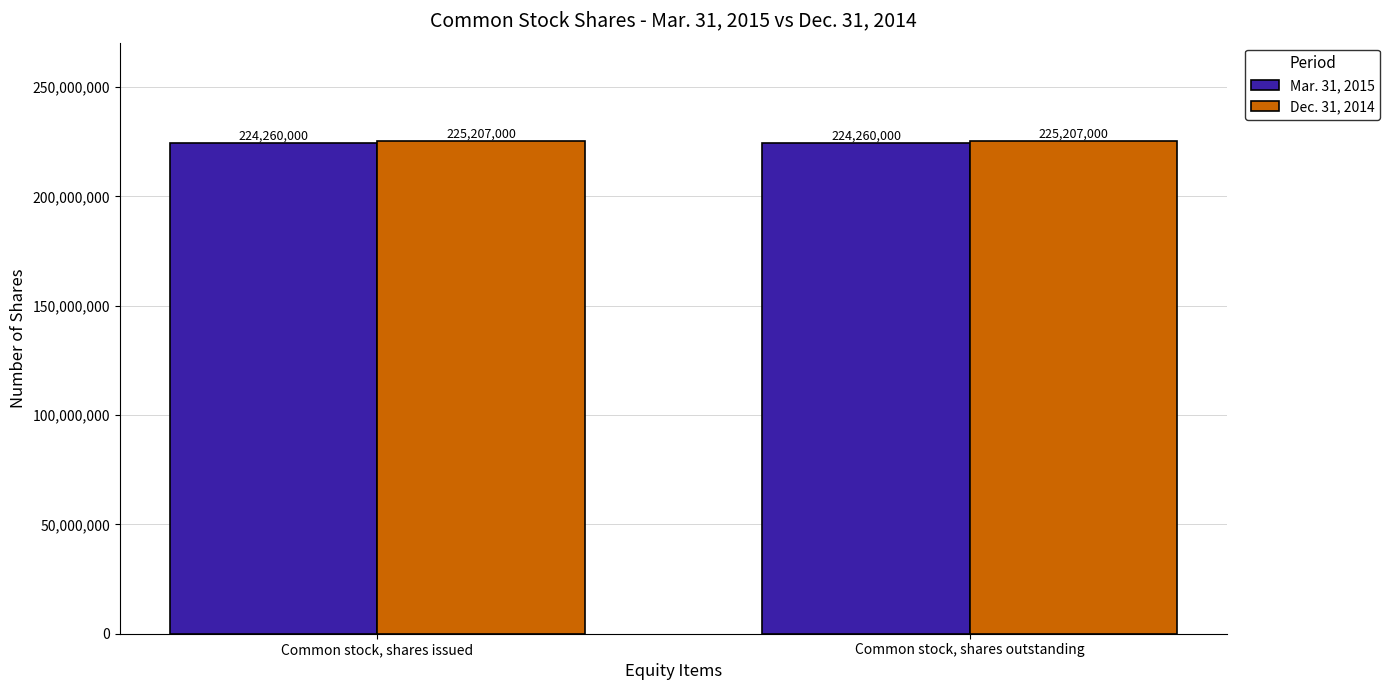

What is the maximum value for Dec. 31, 2014?

225207000